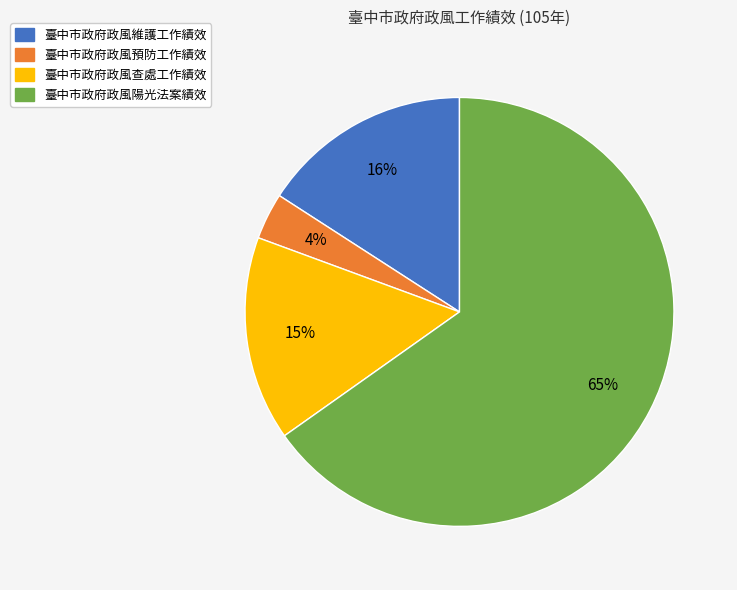

How many slices are in this pie chart?

4